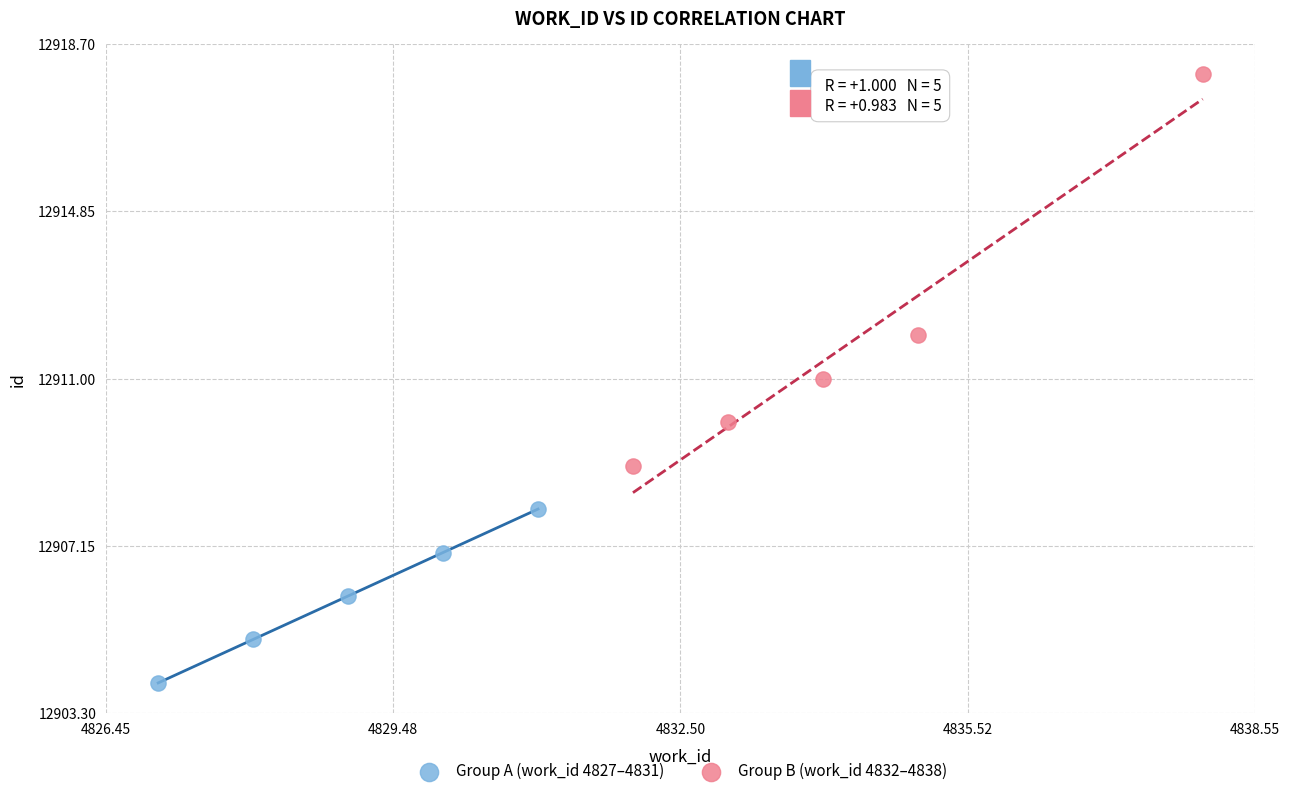

Which series has the largest Y range (max minus min)?

Group B (work_id 4832–4838)